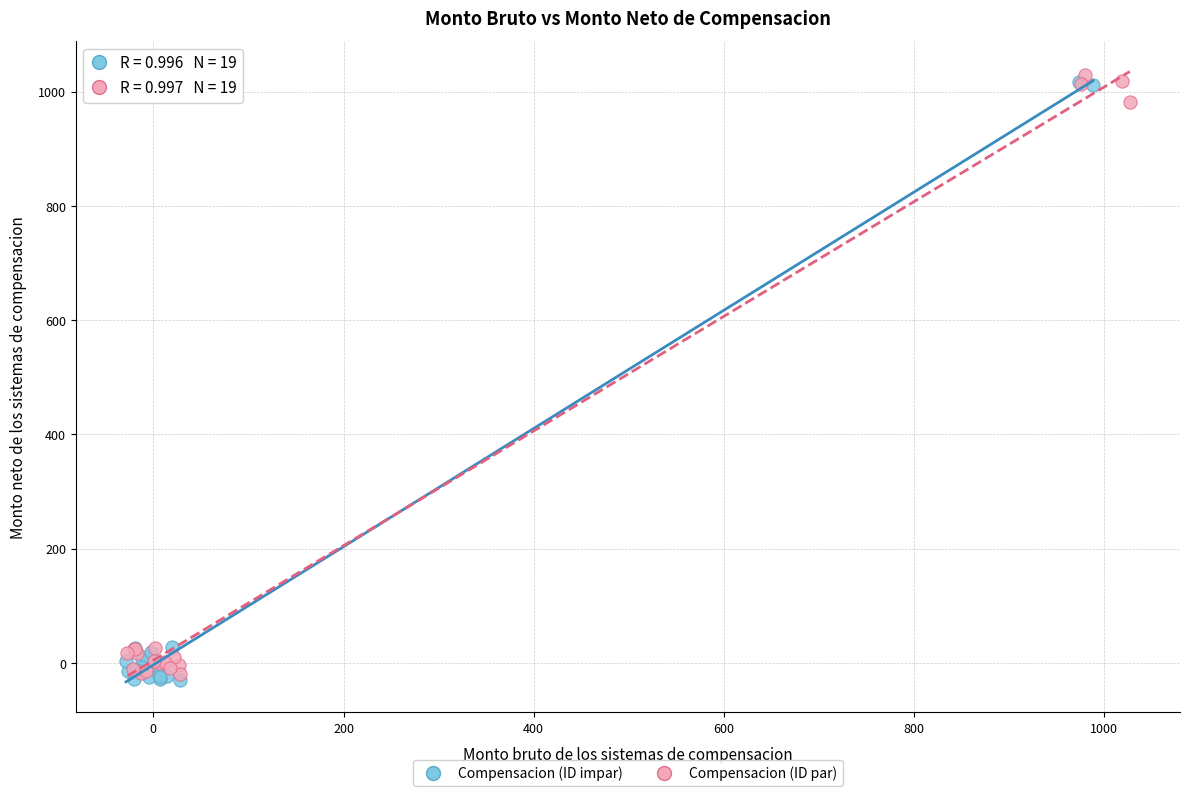

Which series contains the lowest Y value?

Compensacion (ID impar)